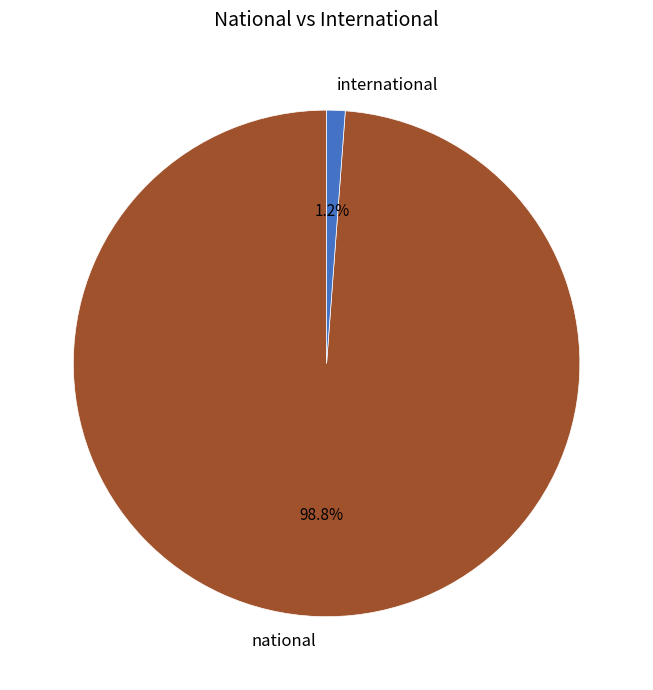

Rank the categories by value from highest to lowest.

national, international